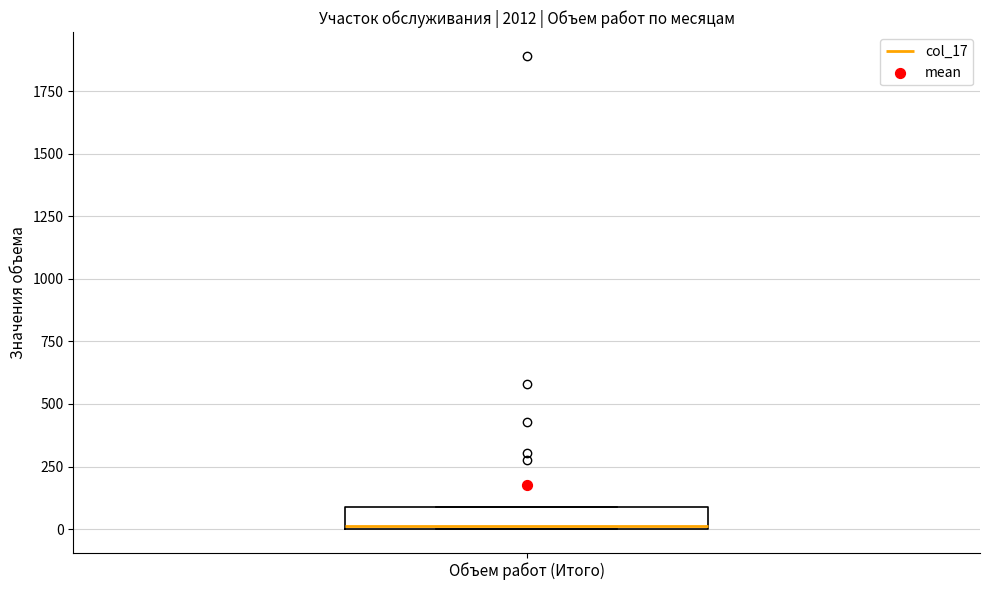

Where is the lower edge of the box for Объем работ (Итого) on the y-axis? The values are not printed on the chart, so give them approximately, as read against the axis.

0